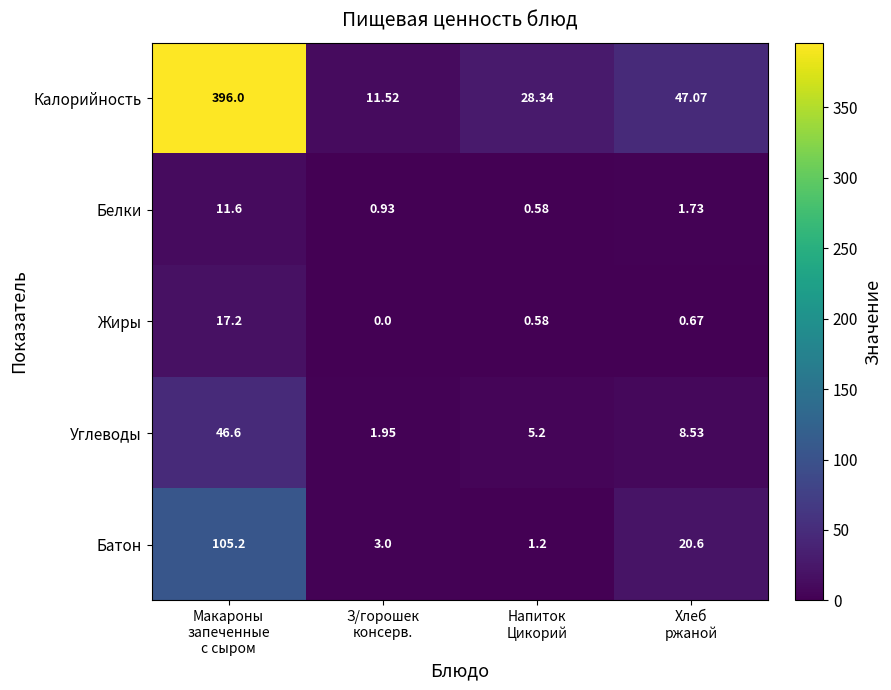

Which series has the widest spread of values?

Калорийность